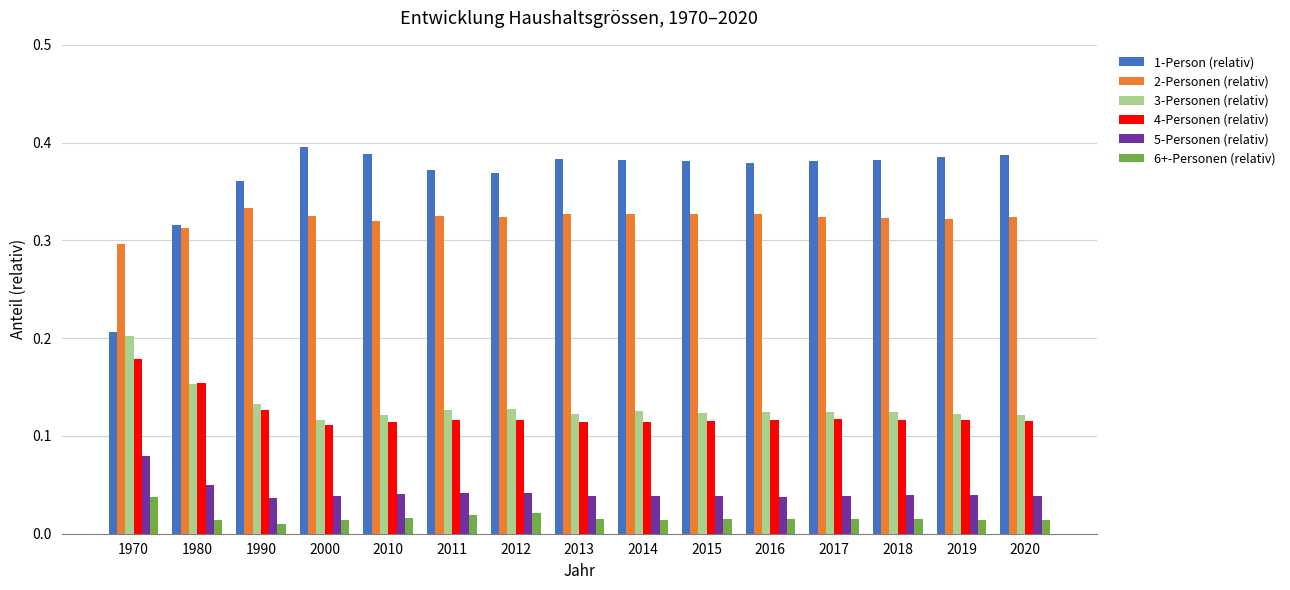

Is the value of 1-Person (relativ) at 2015 greater than the value of 6+-Personen (relativ) at 2017?

Yes